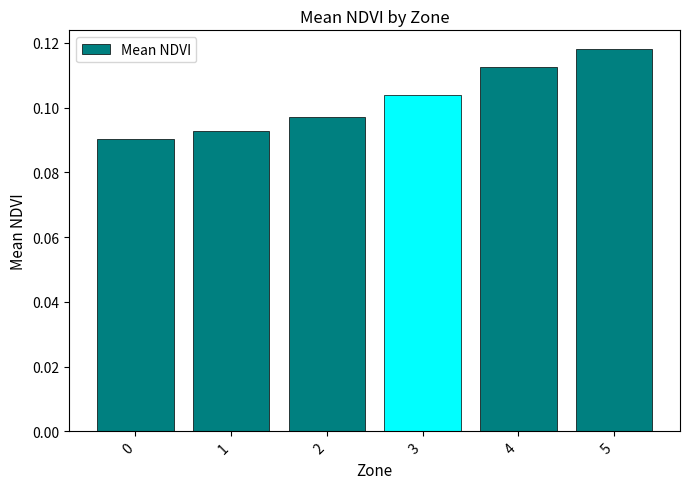

Rank the categories by value from highest to lowest.

5, 4, 3, 2, 1, 0